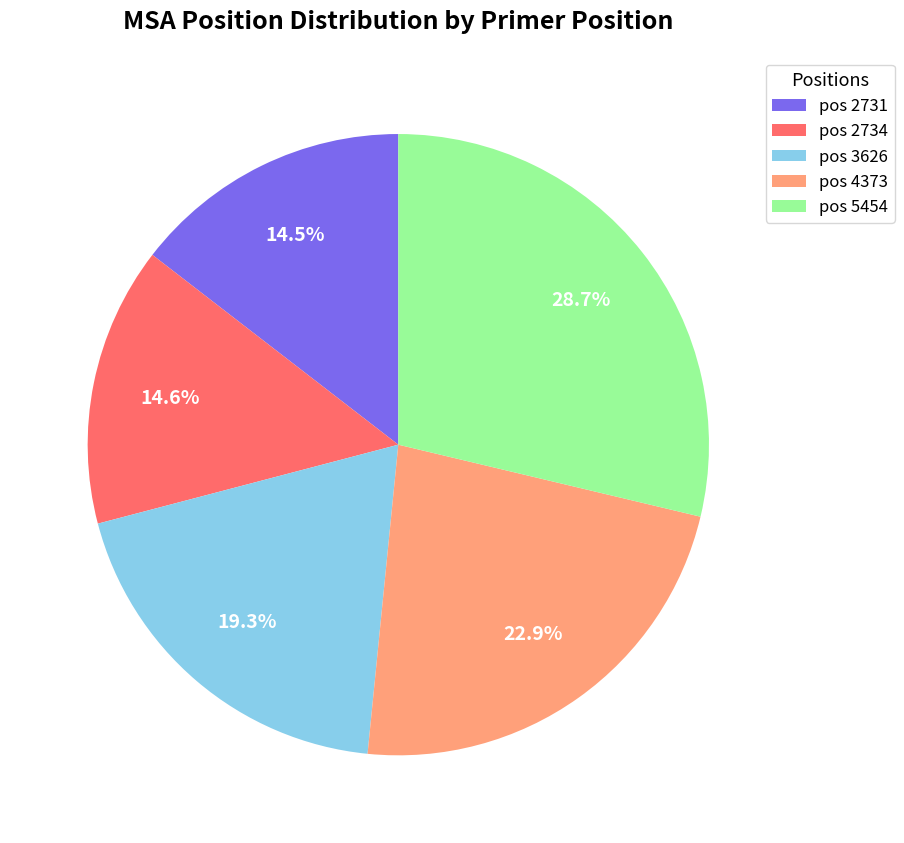

How many slices are in this pie chart?

5